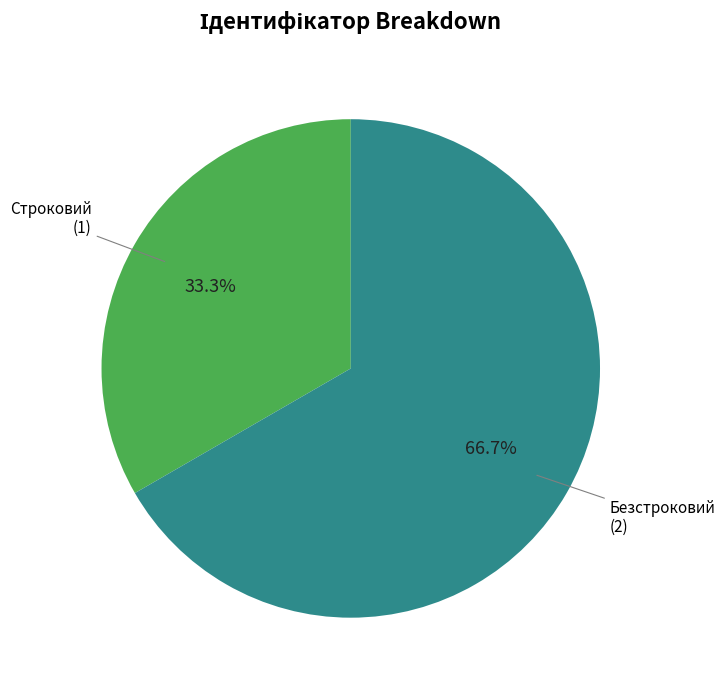

Is there a majority slice in this chart?

Yes